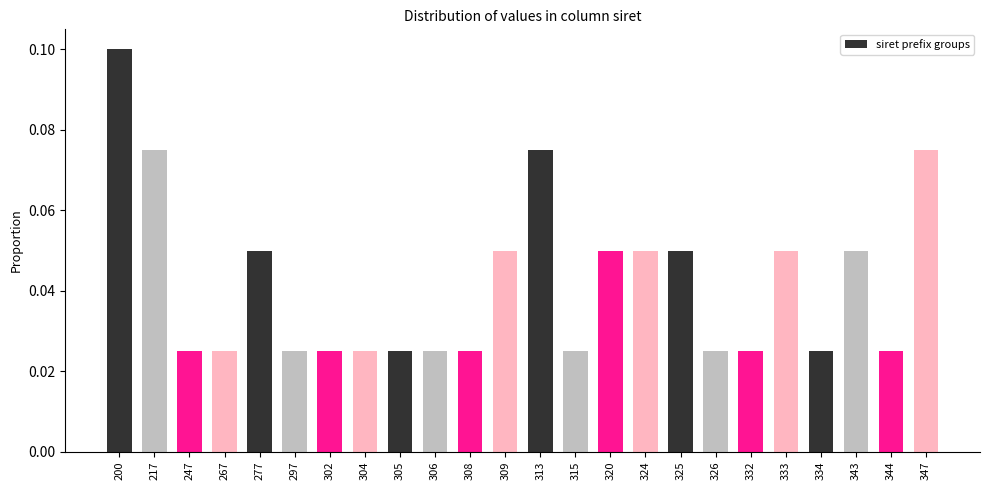

What is the sum of all values?

1.0